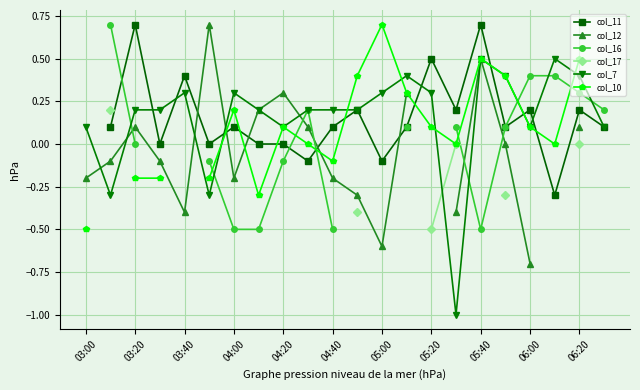

True or false: col_7 has a value of 0.3 at 04:00.

True